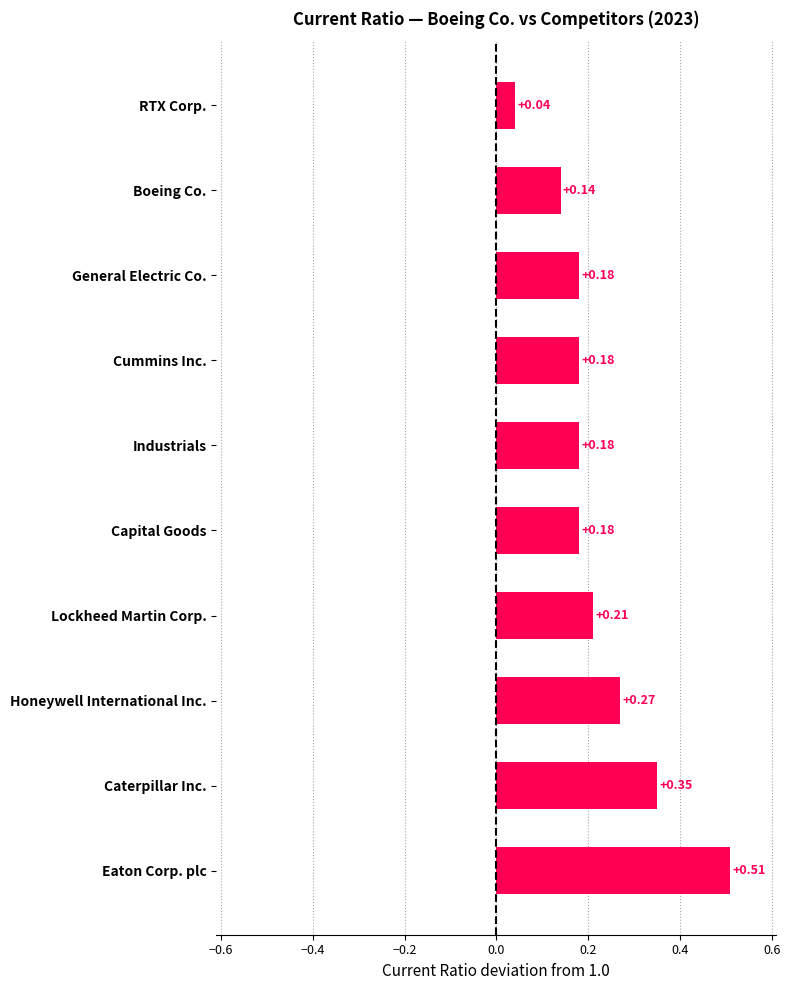

How many categories are shown in the chart?

10